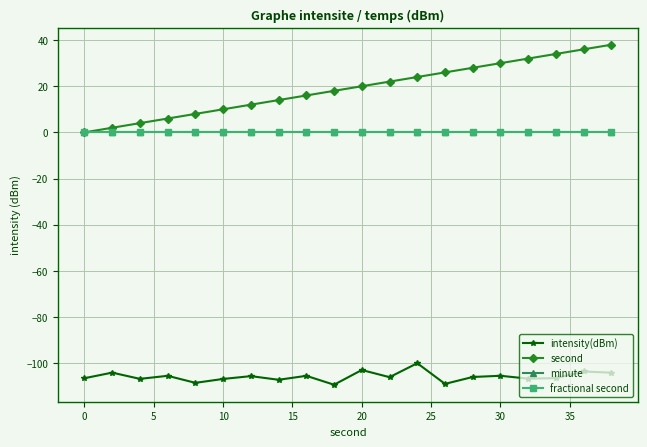

Which series has the largest range (max minus min)?

second